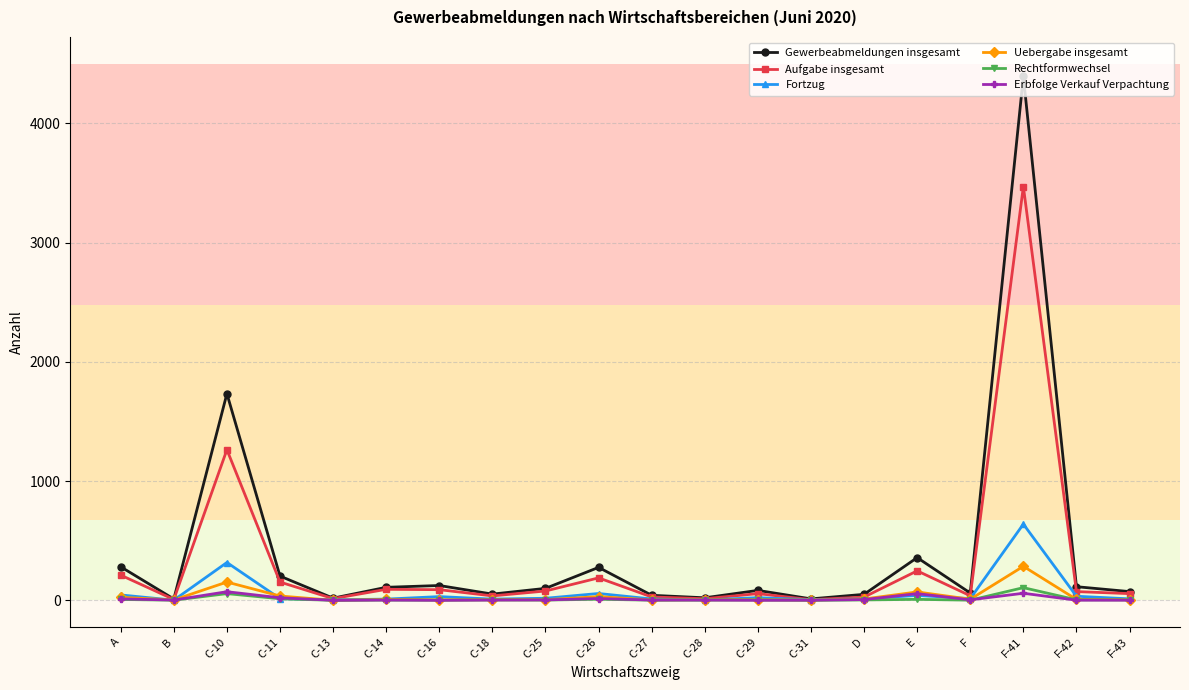

What is the sum of all Fortzug values?

1299